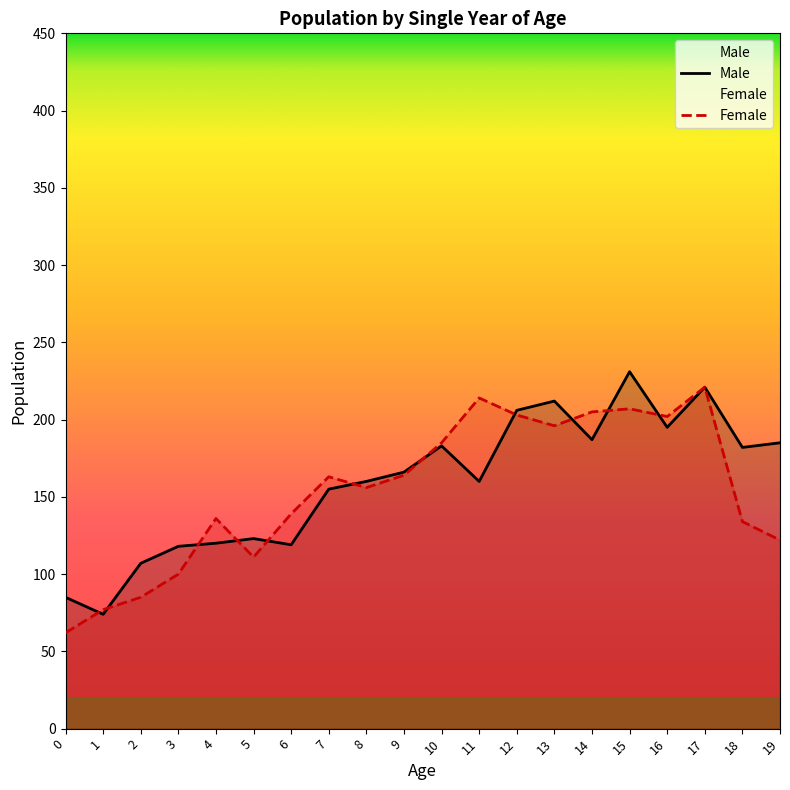

What is the total value across all series at 16?

397